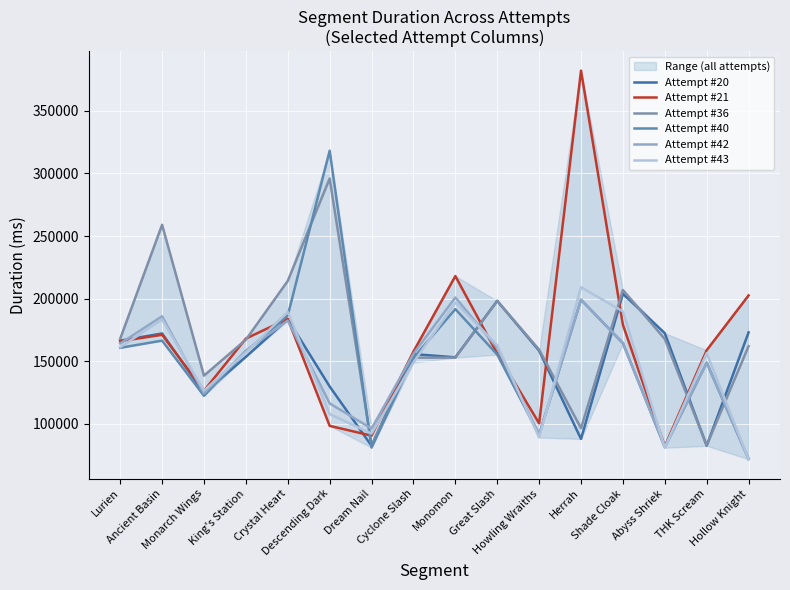

Which series has the largest total across all categories?

Attempt #36